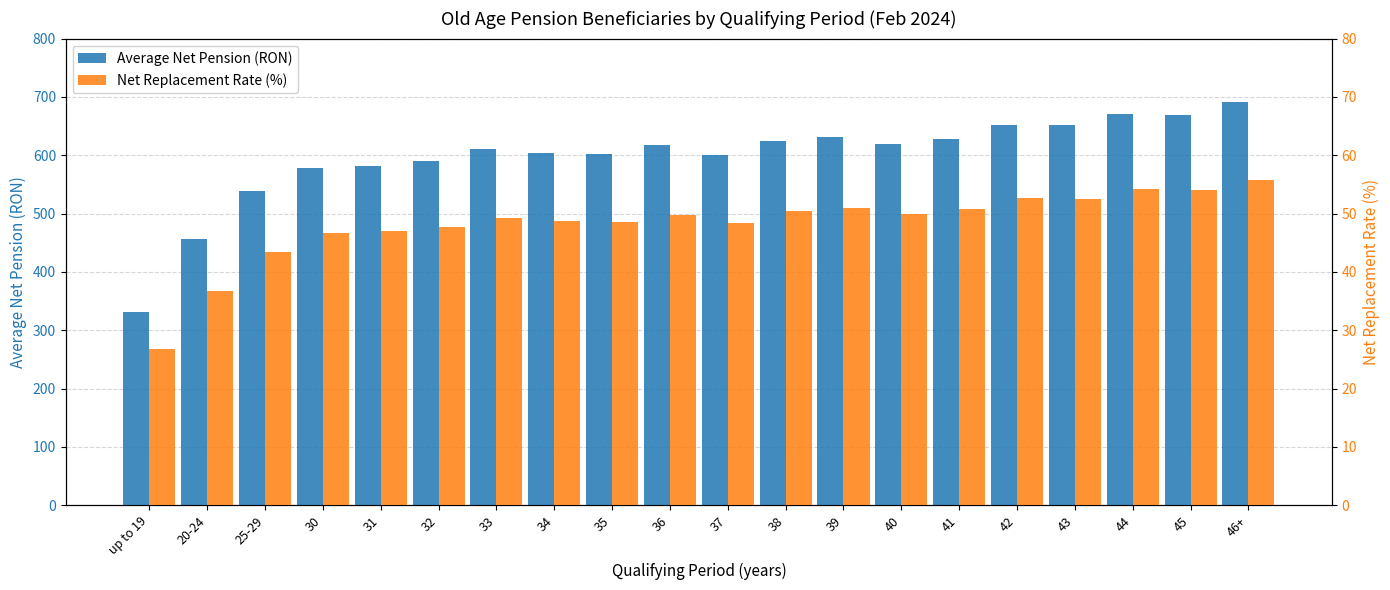

List the series in order of their overall mean, highest first.

Average Net Pension (RON), Net Replacement Rate (%)